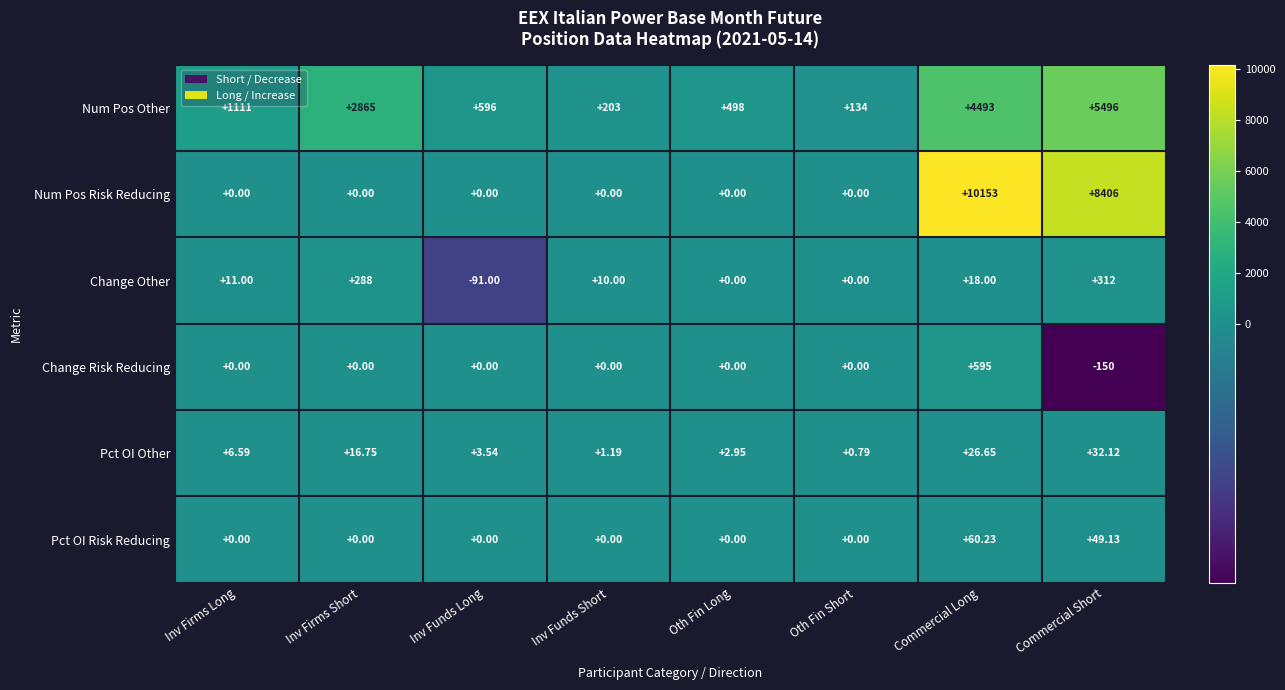

Where does the Pct OI Other series first go above 6?

Inv Firms Long